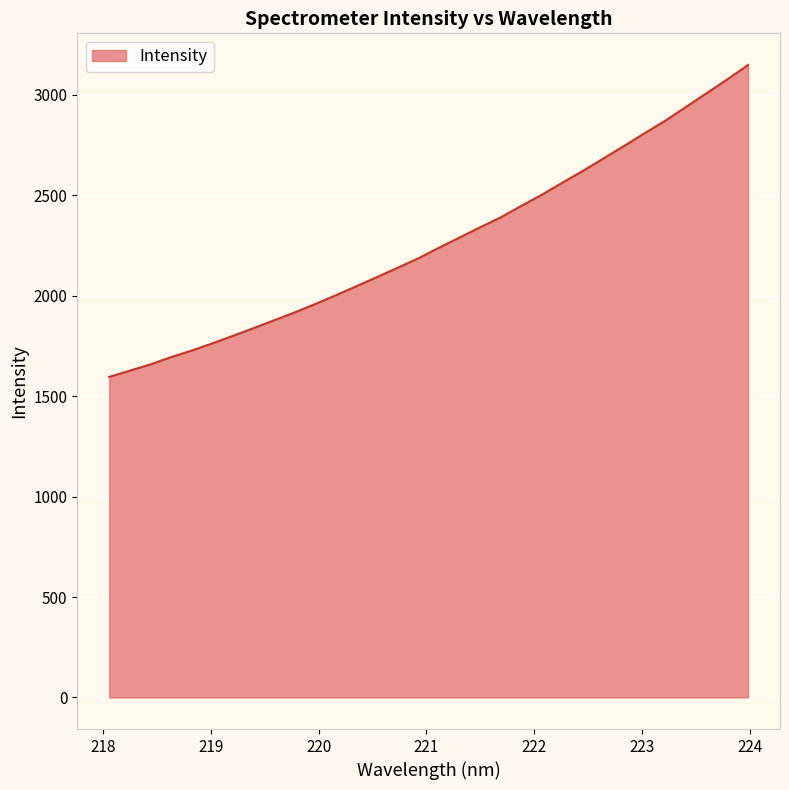

What is the smallest value displayed?

1596.0